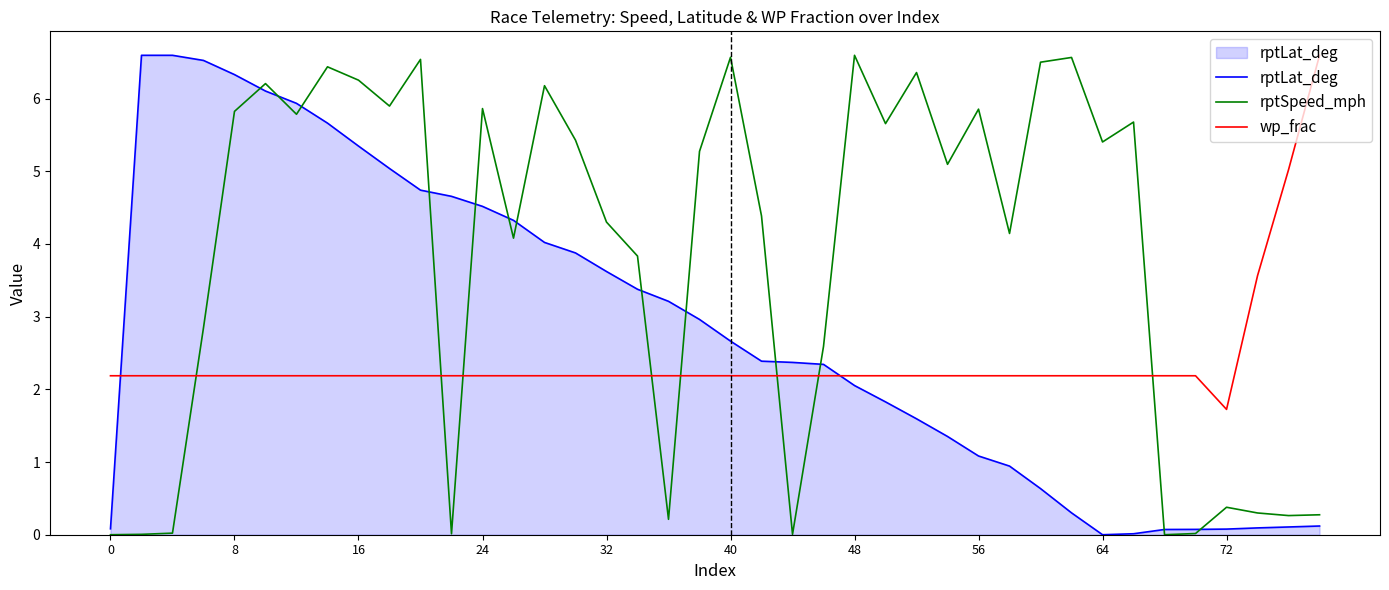

At 32, list the series in order from smallest to largest.

wp_frac, rptLat_deg, rptSpeed_mph